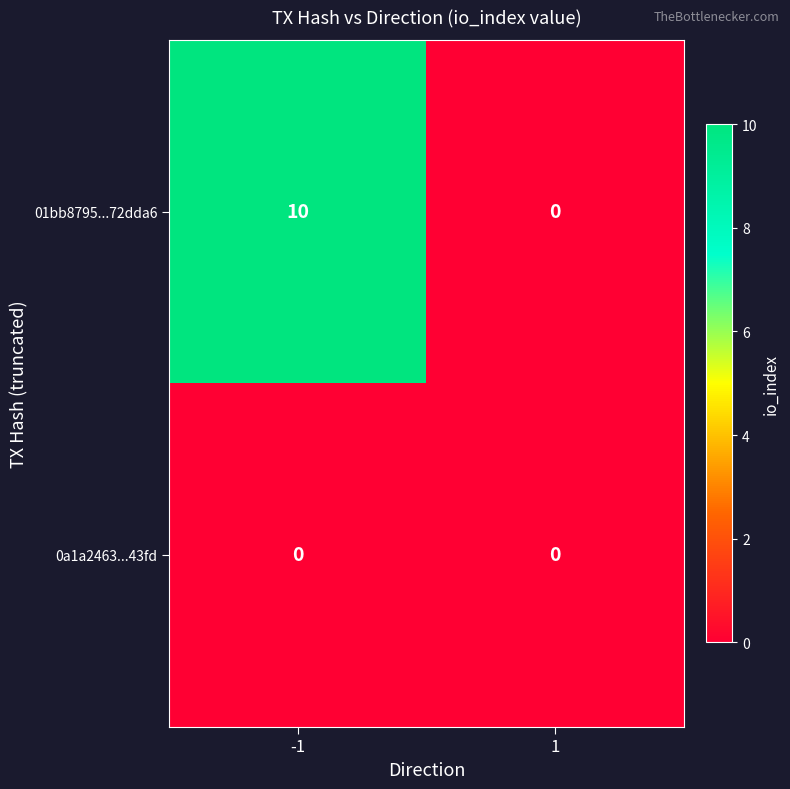

Count the number of categories in the chart.

2